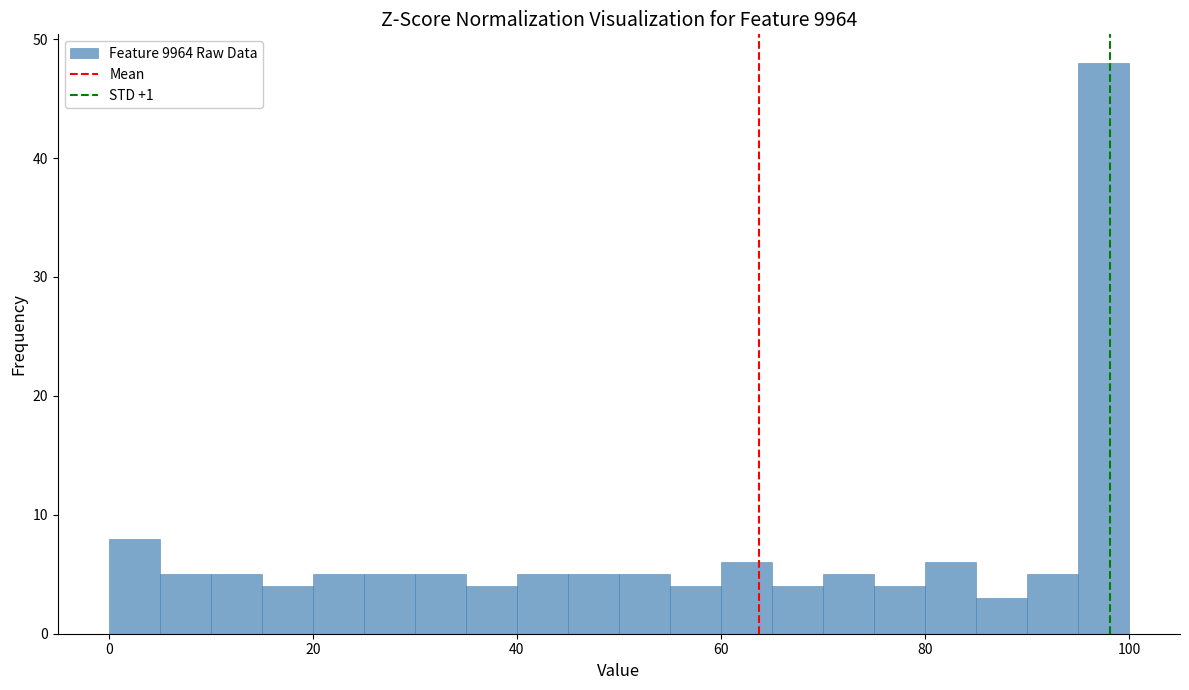

Read against the x-axis, roughly where is the centre of the tallest bar?

98